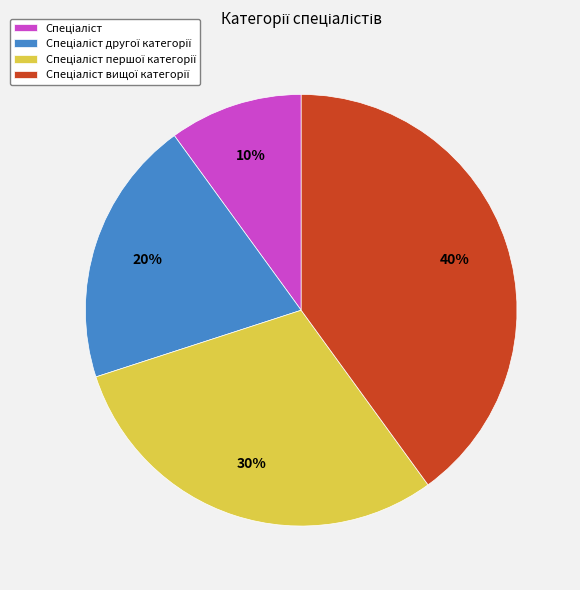

To the nearest percent, what is the average slice percentage?

25%